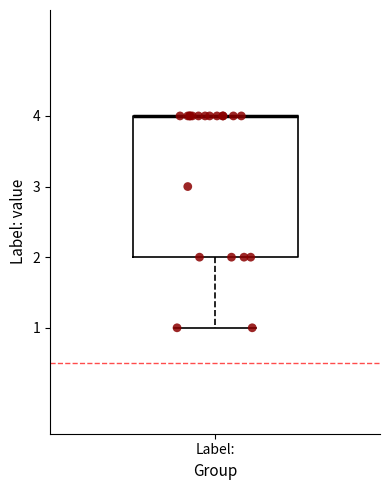

Transcribe this box plot: give where the median line is, the range the box spans, and where the two whiskers end, as read against the y-axis. The values are not printed on the chart, so give them approximately, as read against the axis.

median 4 (drawn on the box's upper edge), box 2 to 4, whiskers 1 to 4